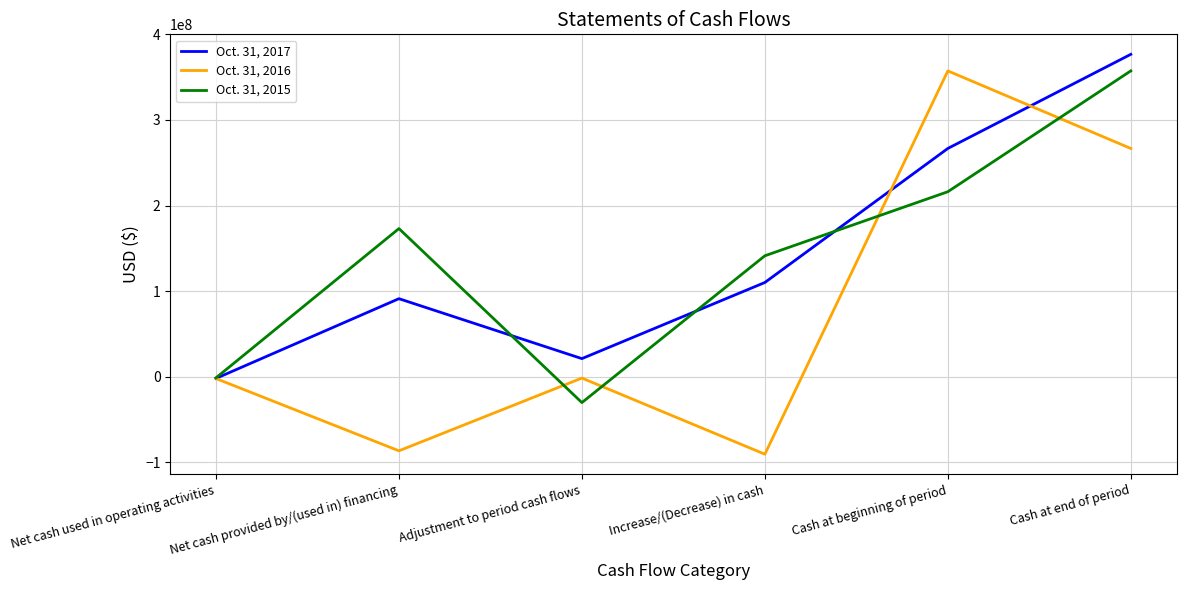

Is this an area chart (filled region under the line)?

No